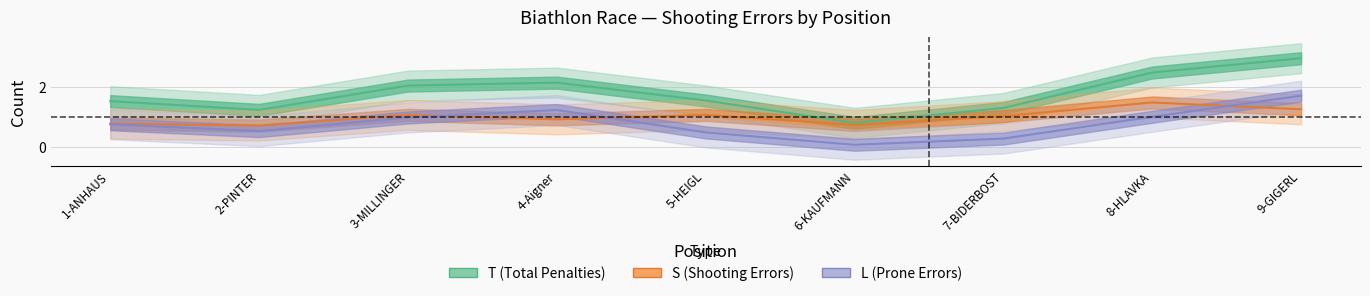

List the series in order of their peak value, highest first.

T, L, S